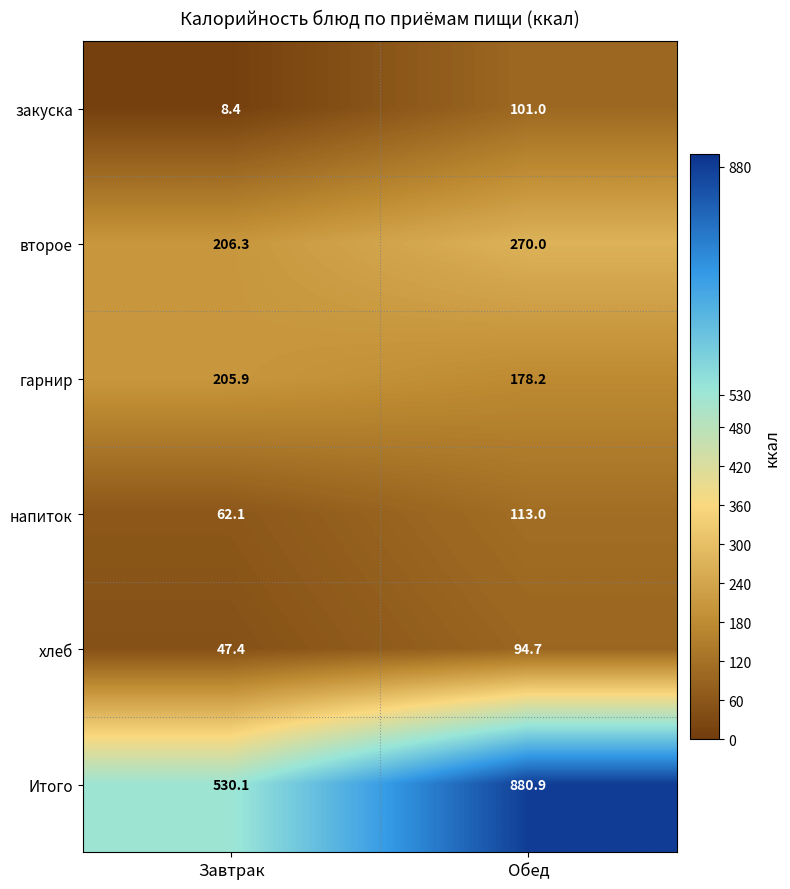

Rank the series at Обед from highest to lowest value.

Итого, второе, гарнир, напиток, закуска, хлеб